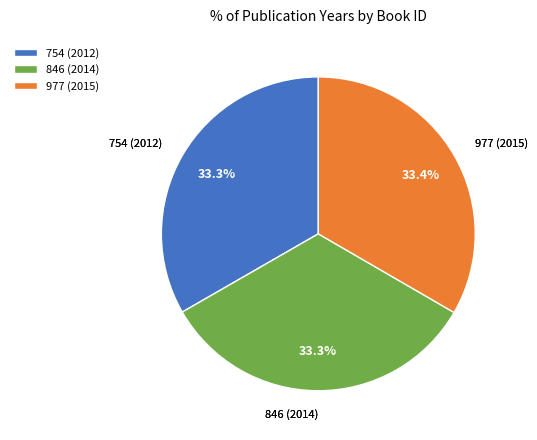

To the nearest percent, what is the combined percentage of 754 (2012) and 846 (2014)?

67%